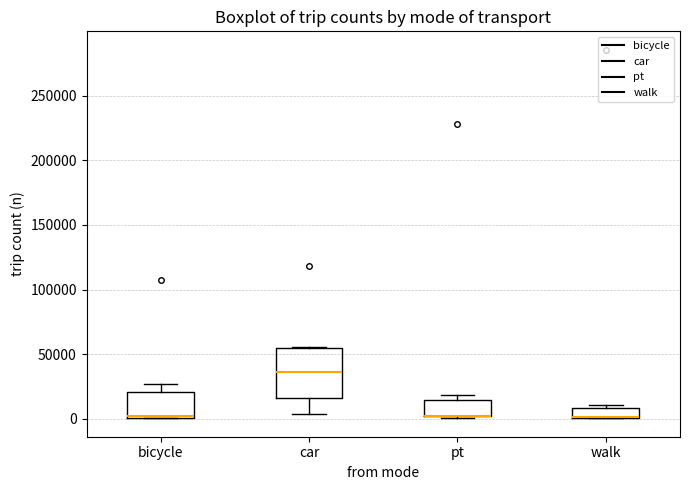

Which box is the tallest, from its lower edge to its upper edge?

car